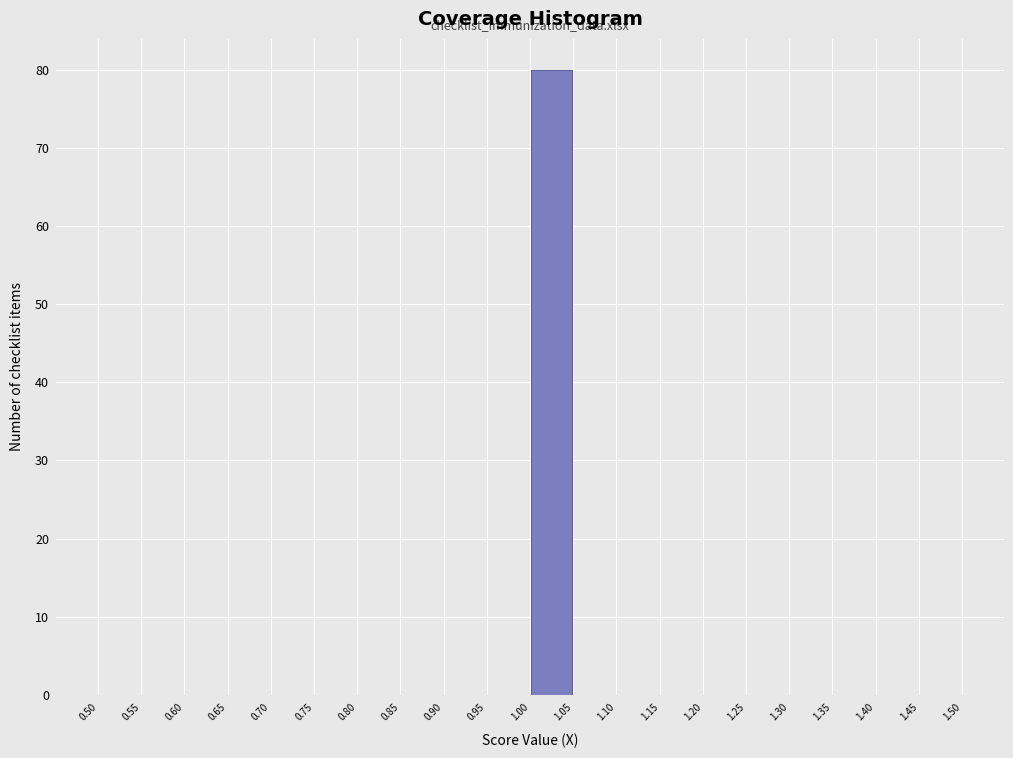

Which range on the x-axis has the tallest bar?

1.00 to 1.05